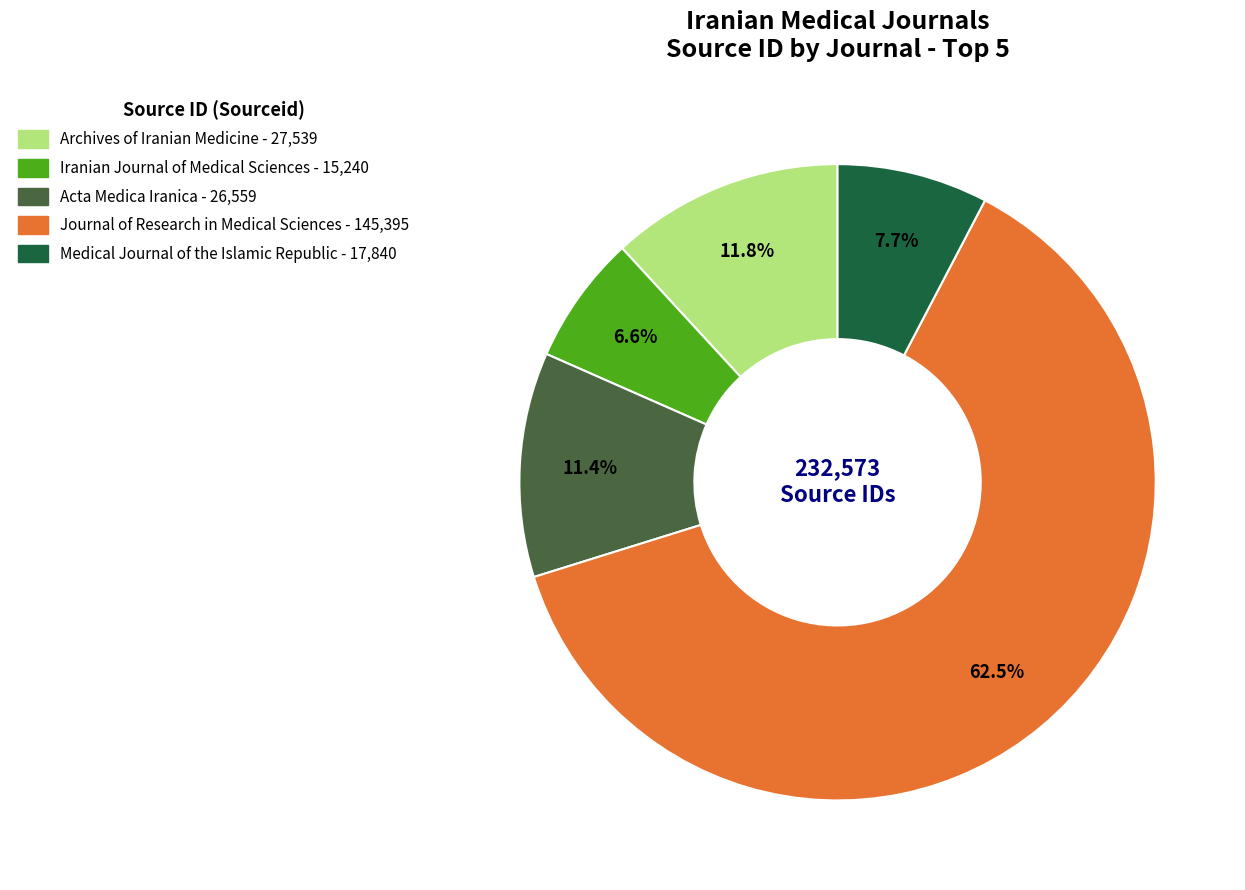

Between Acta Medica Iranica and Medical Journal of the Islamic Republic, which is larger?

Acta Medica Iranica